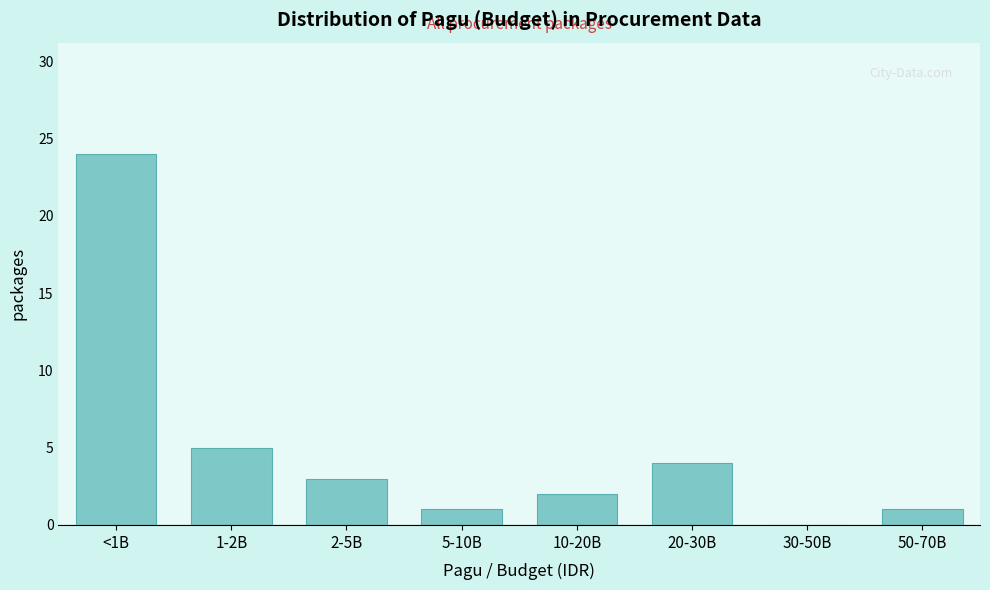

Reading left to right, what are all the values shown in this chart?

<1B=24	1-2B=5	2-5B=3	5-10B=1	10-20B=2	20-30B=4	30-50B=0	50-70B=1